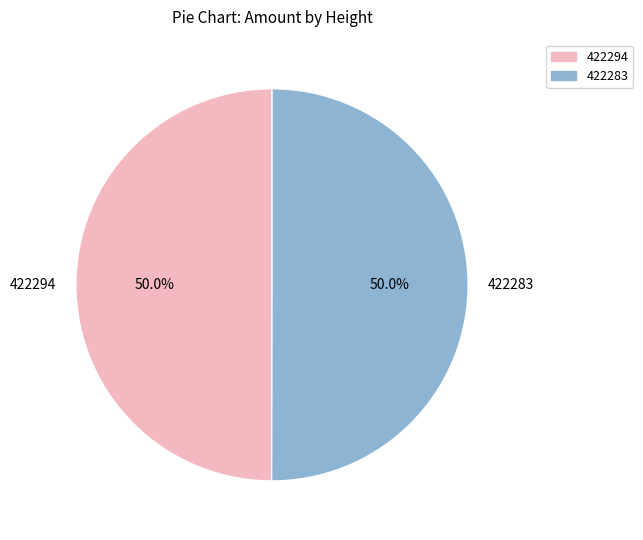

What percentage is NOT represented by 422283?

50.0%